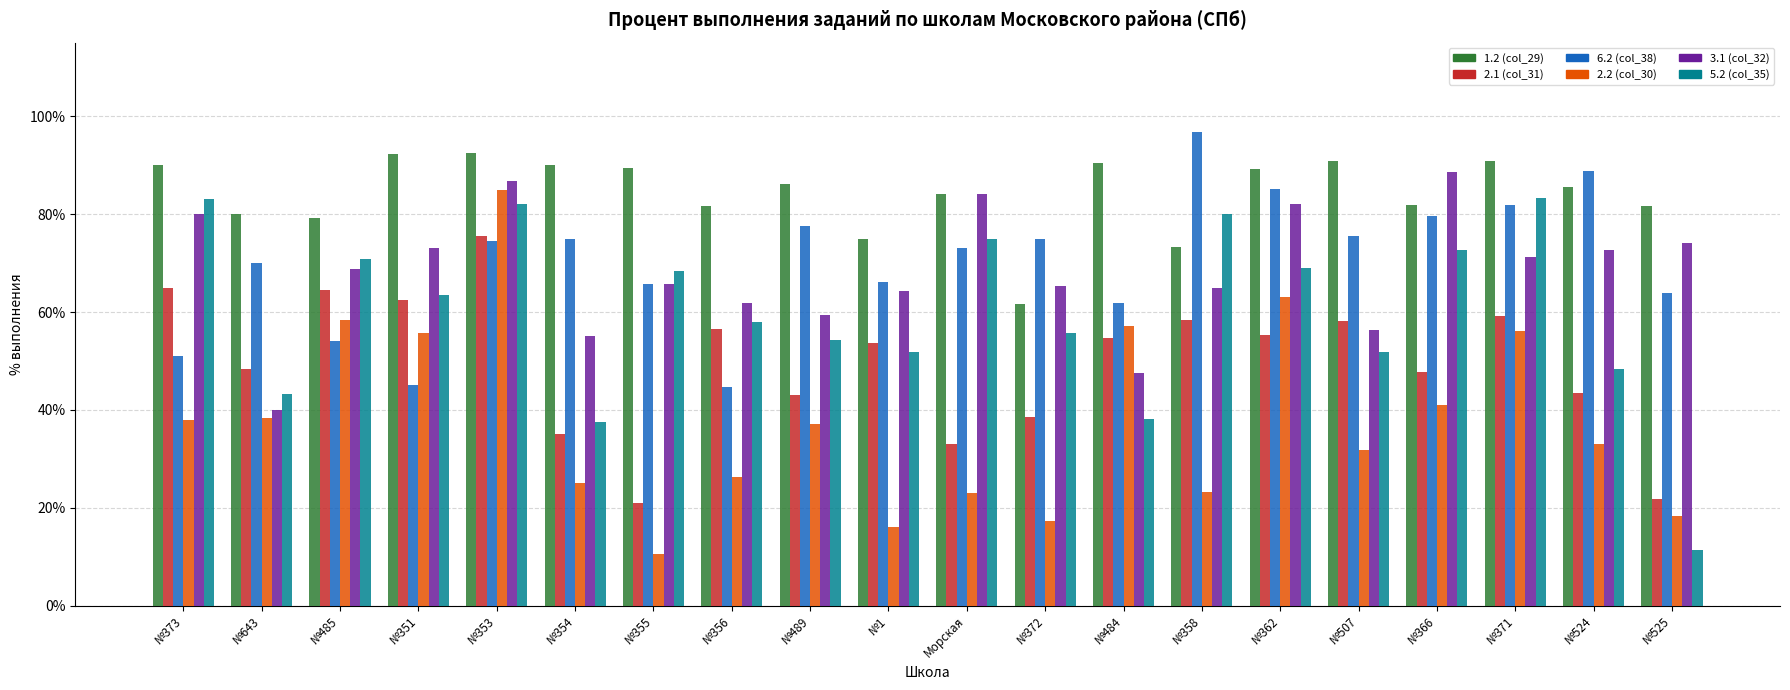

Count the number of categories in the chart.

20